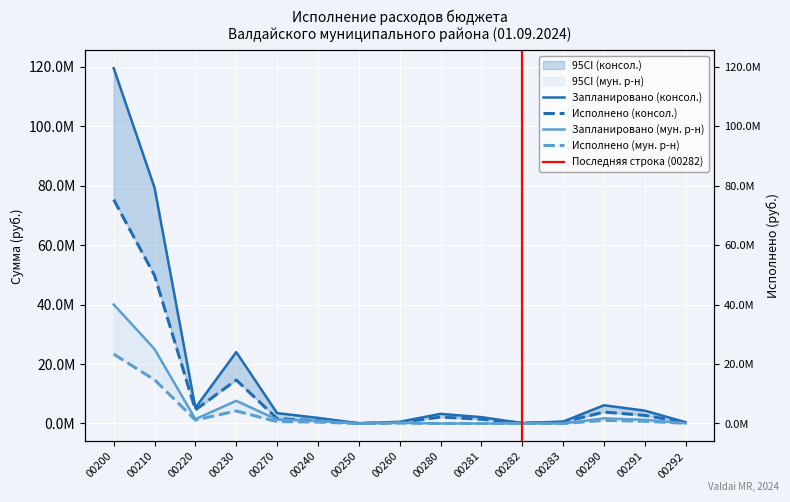

What is the label of the 6th point from the left?

00240